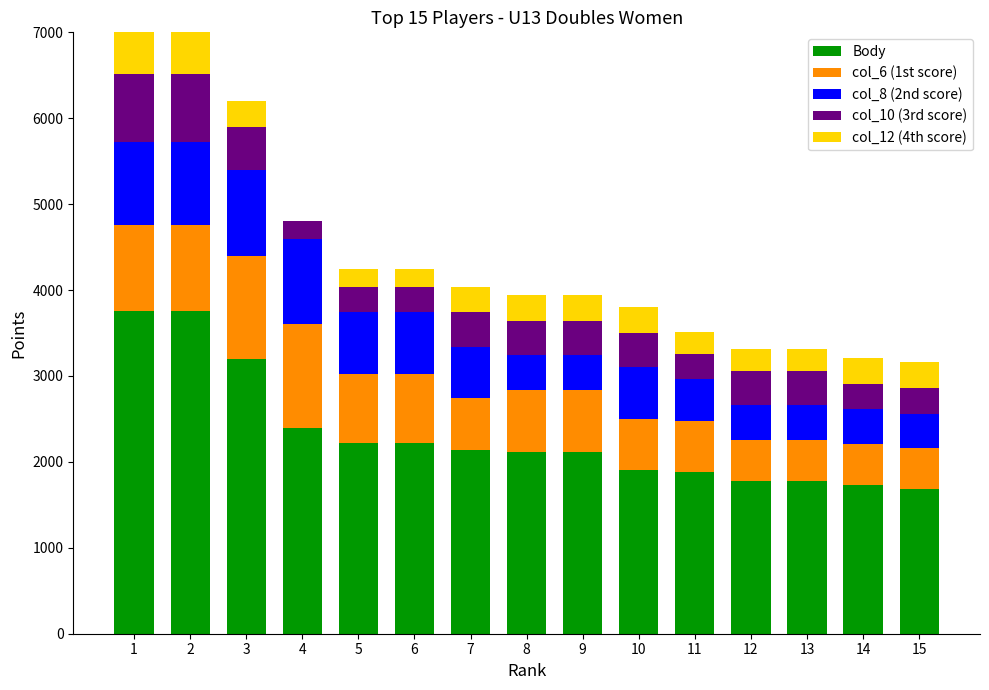

Are the bars grouped side by side (vs. stacked)?

No